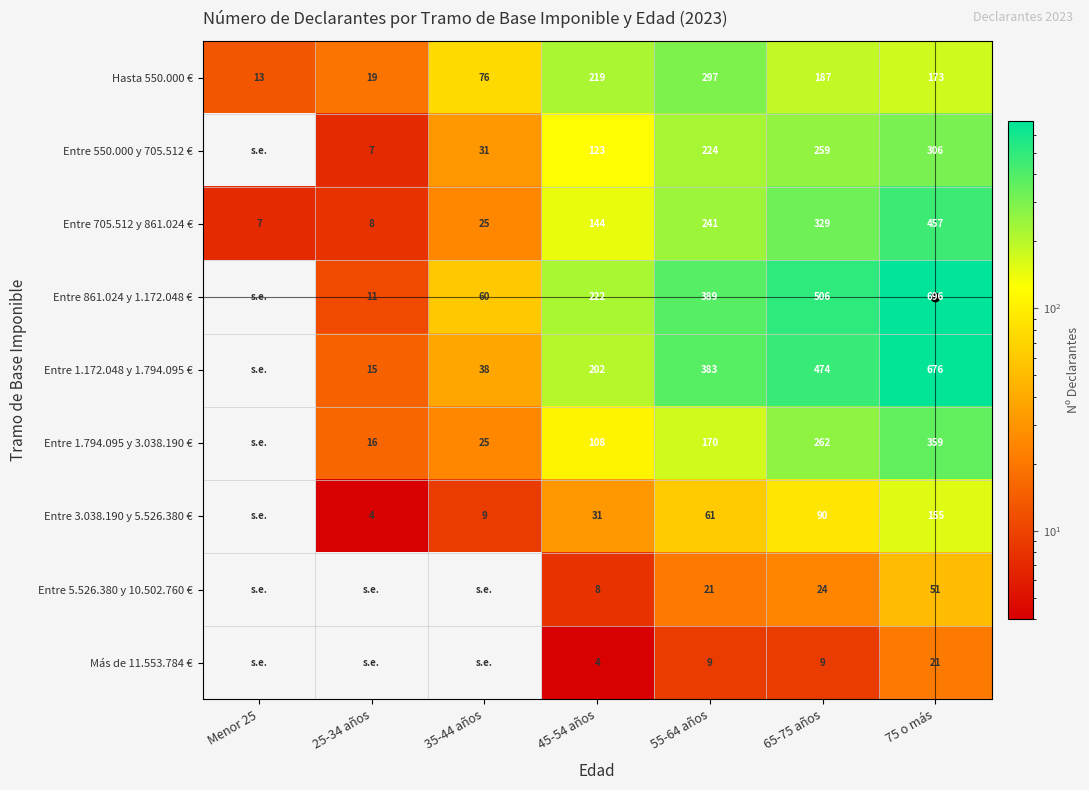

What is the difference between the maximum and minimum values in the Entre 705.512 y 861.024 € series?

450